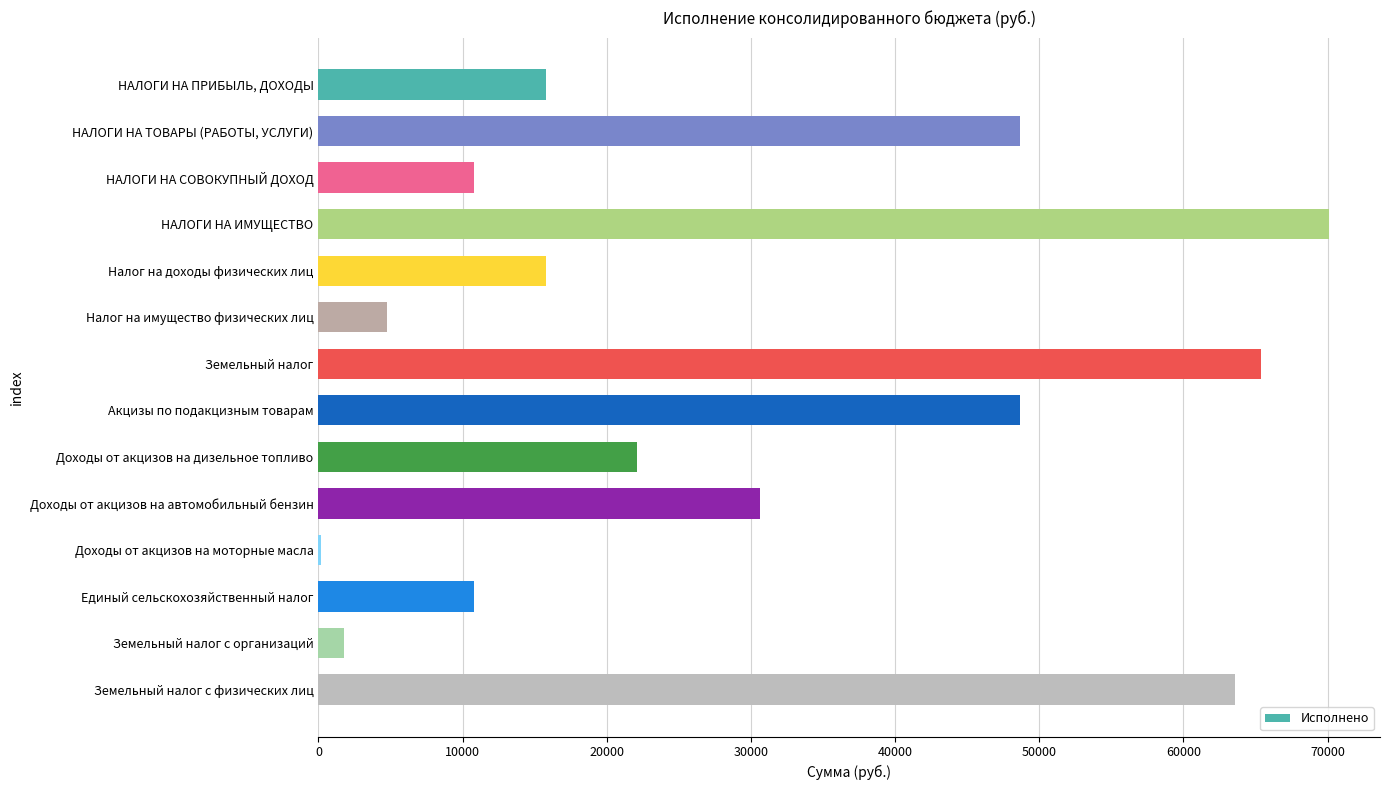

What is the average value?

29224.0